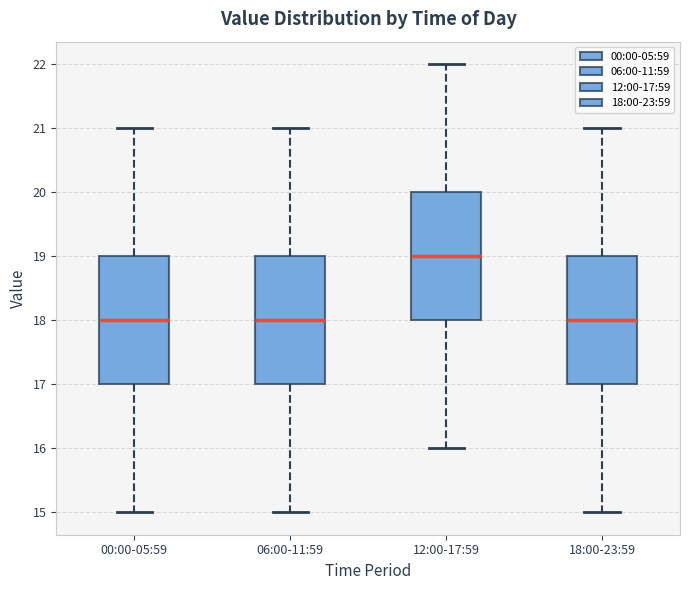

Where is the upper edge of the box for 00:00-05:59 on the y-axis? The values are not printed on the chart, so give them approximately, as read against the axis.

19